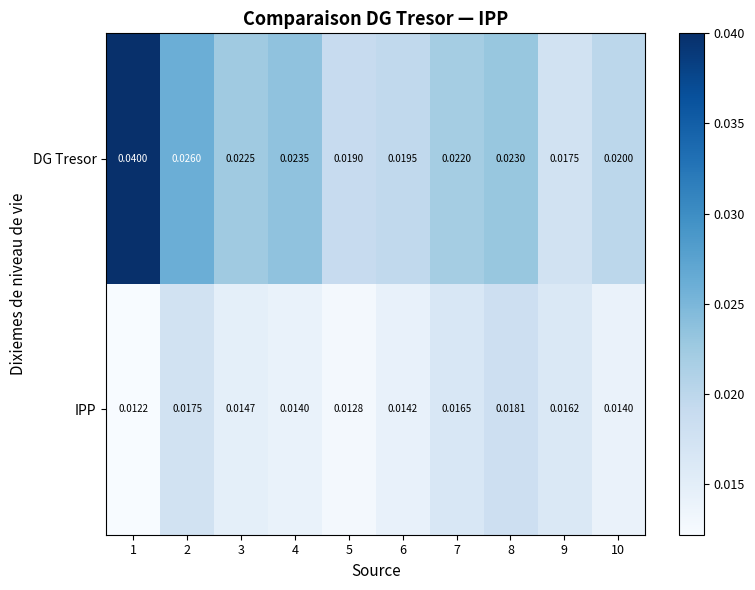

Rank the series at 10 from highest to lowest value.

DG Tresor, IPP